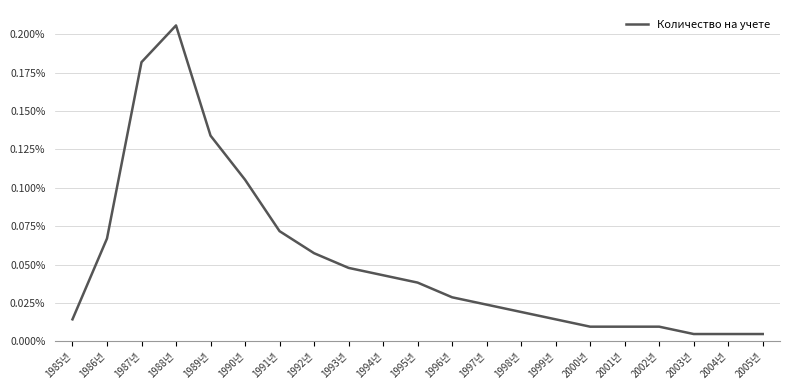

Rank the categories by value from lowest to highest.

2003년, 2004년, 2005년, 2000년, 2001년, 2002년, 1985년, 1999년, 1998년, 1997년, 1996년, 1995년, 1994년, 1993년, 1992년, 1986년, 1991년, 1990년, 1989년, 1987년, 1988년